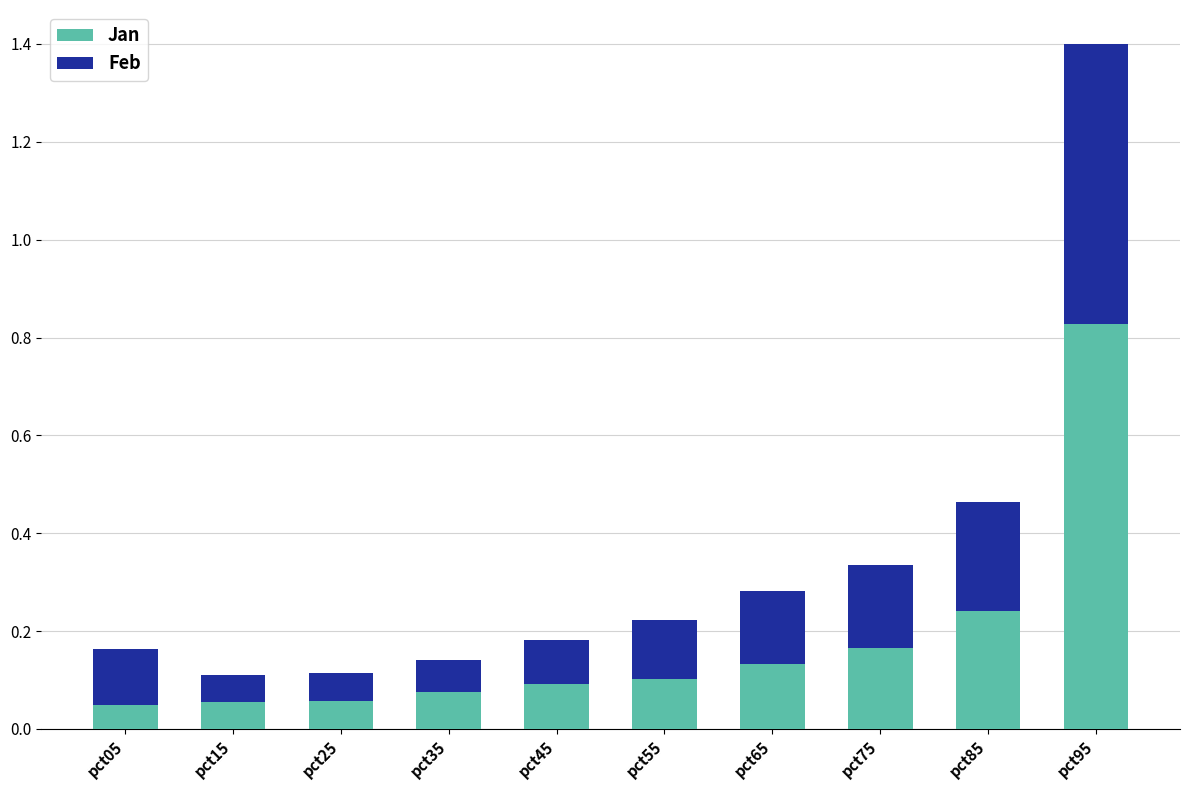

True or false: Jan has a value of 0.1 at pct05.

False